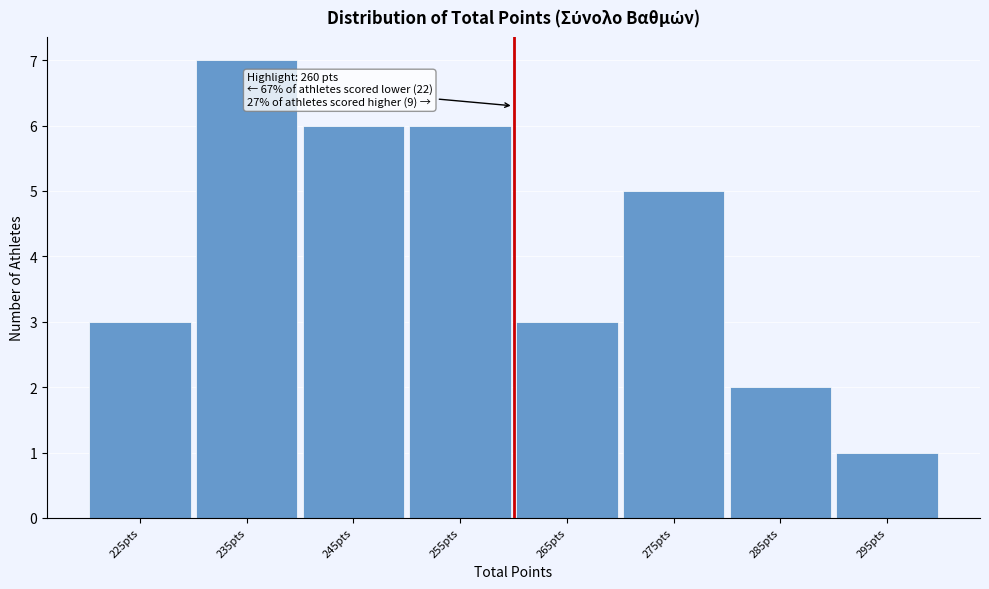

Over which range of the x-axis is the bar tallest?

230 to 240